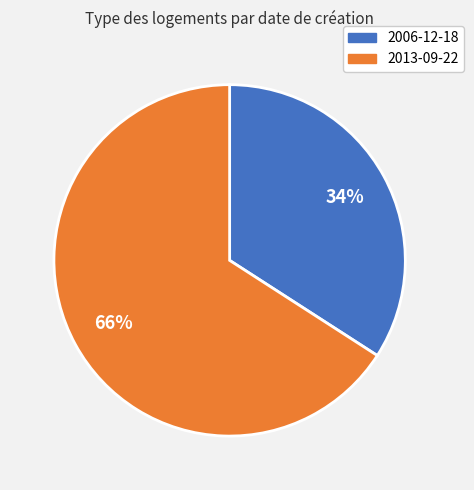

Count the number of slices in the pie.

2